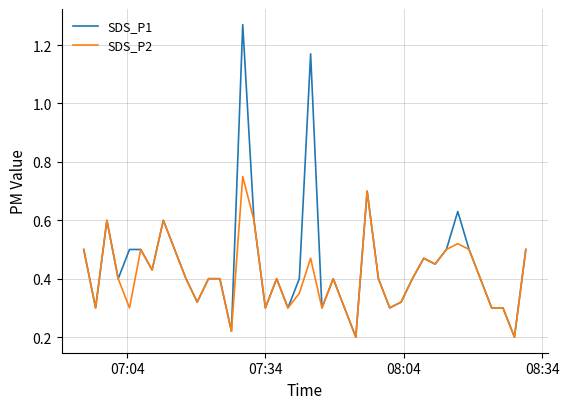

Which series has the largest range (max minus min)?

SDS_P1